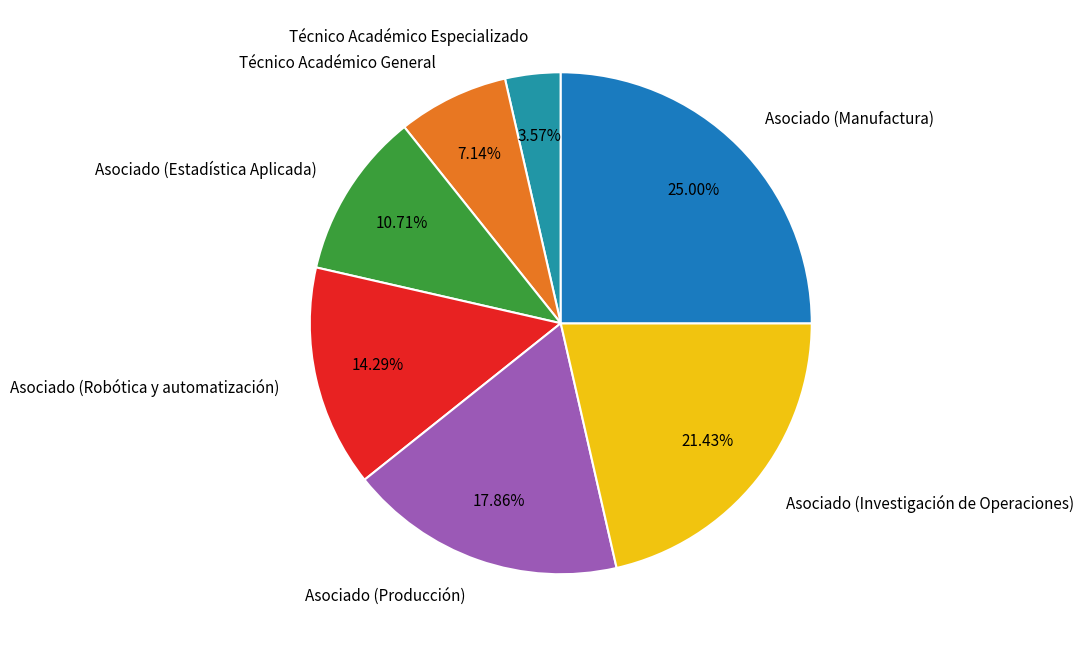

To the nearest percent, what is the difference between the Asociado (Investigación de Operaciones) and Asociado (Producción) slice percentages?

4%